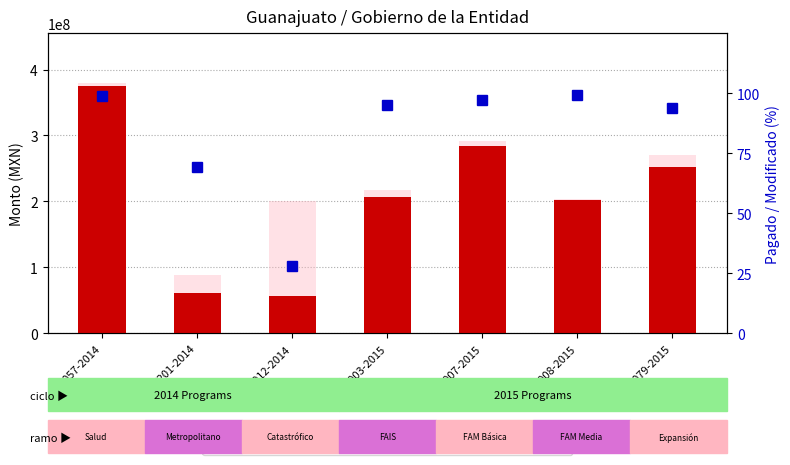

What is the difference between the Modificado values at I008-2015 and I007-2015?

88926399.0